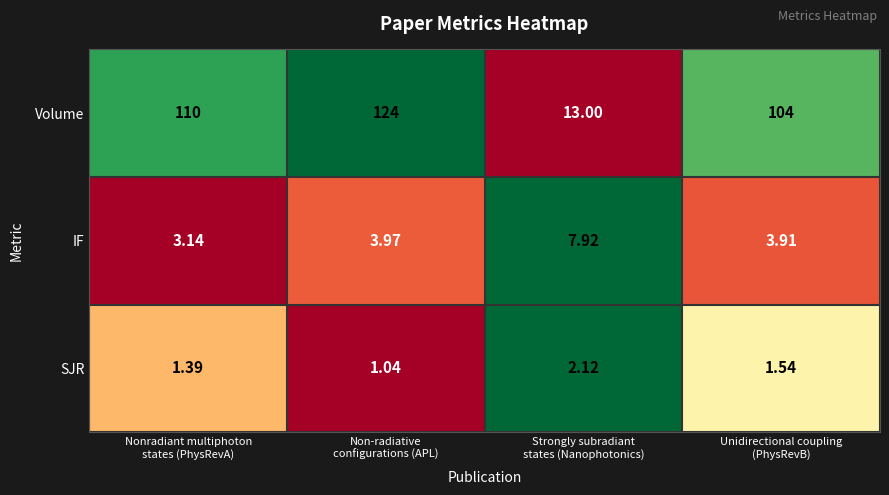

At Non-radiative
configurations (APL), list the series in order from smallest to largest.

SJR, IF, Volume